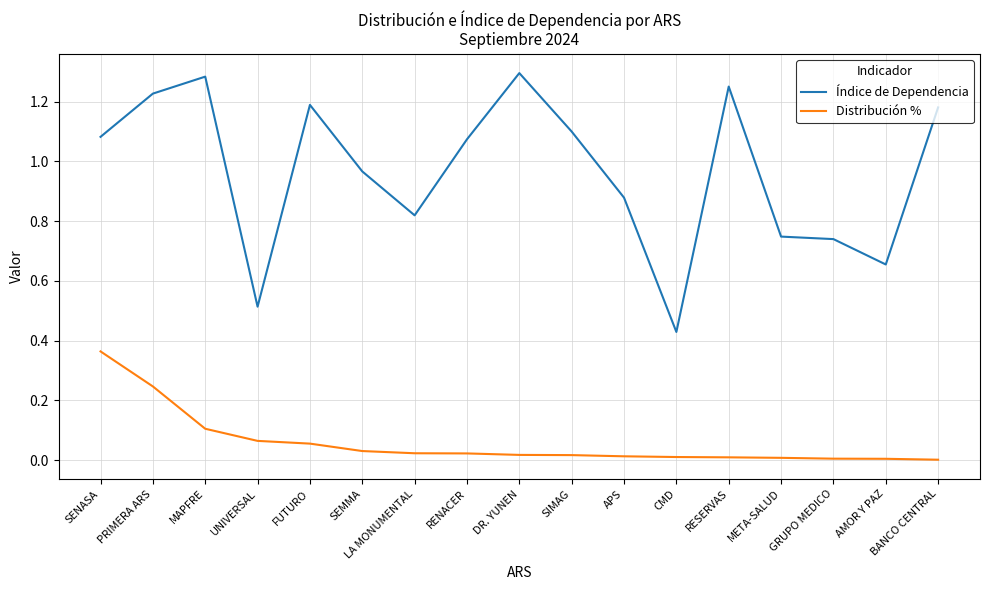

At how many categories does at least one series exceed 0?

17